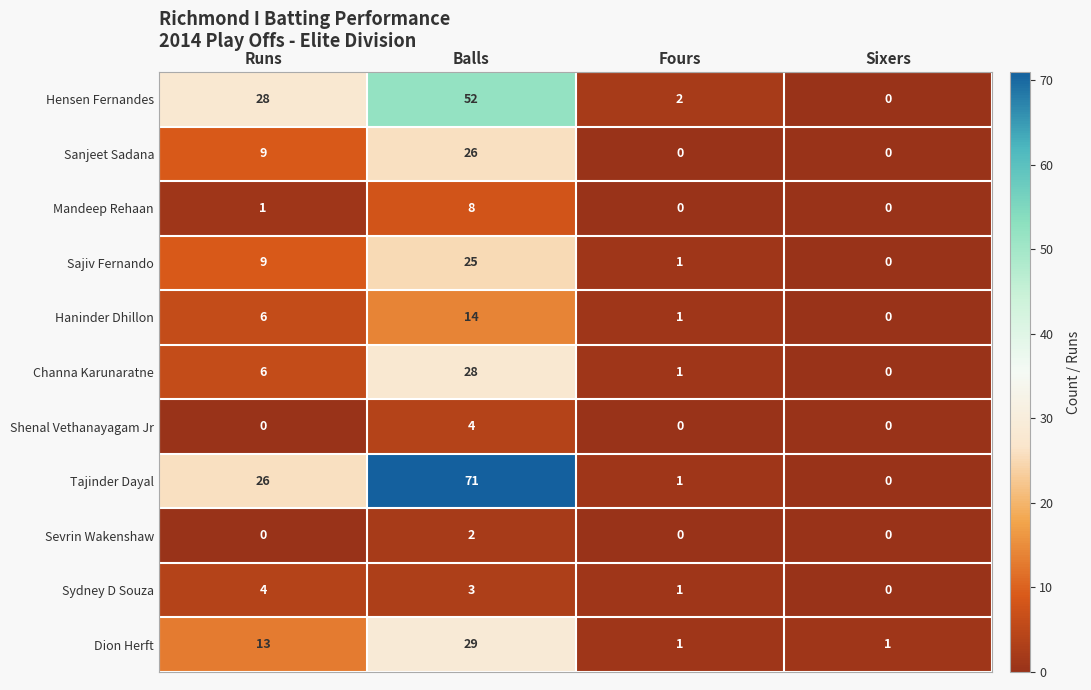

What is the approximate value of Dion Herft at Runs, to the nearest 5?

15